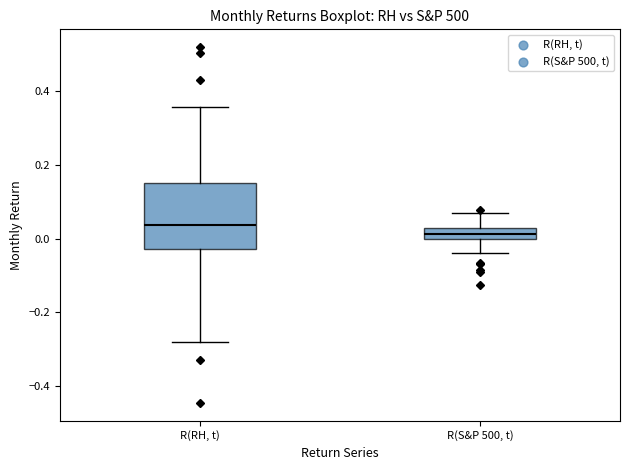

Which box is the tallest, from its lower edge to its upper edge?

R(RH, t)